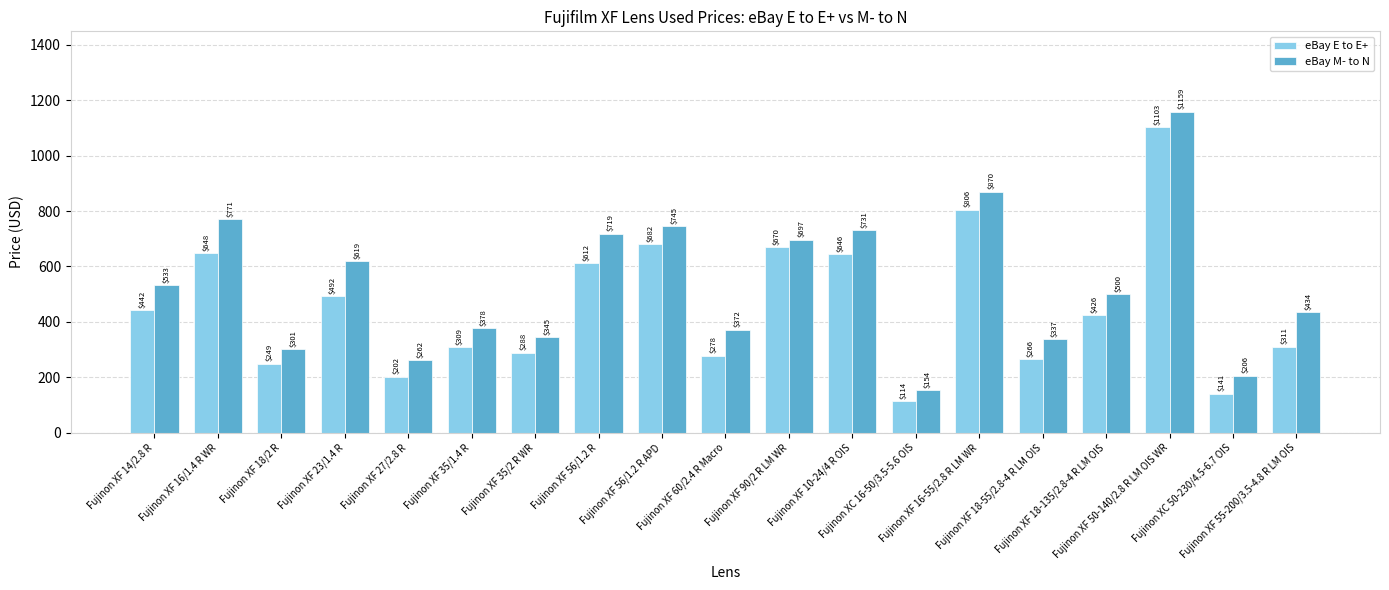

The value of eBay M- to N at Fujinon XF 90/2 R LM WR is 697.0. True or false?

True